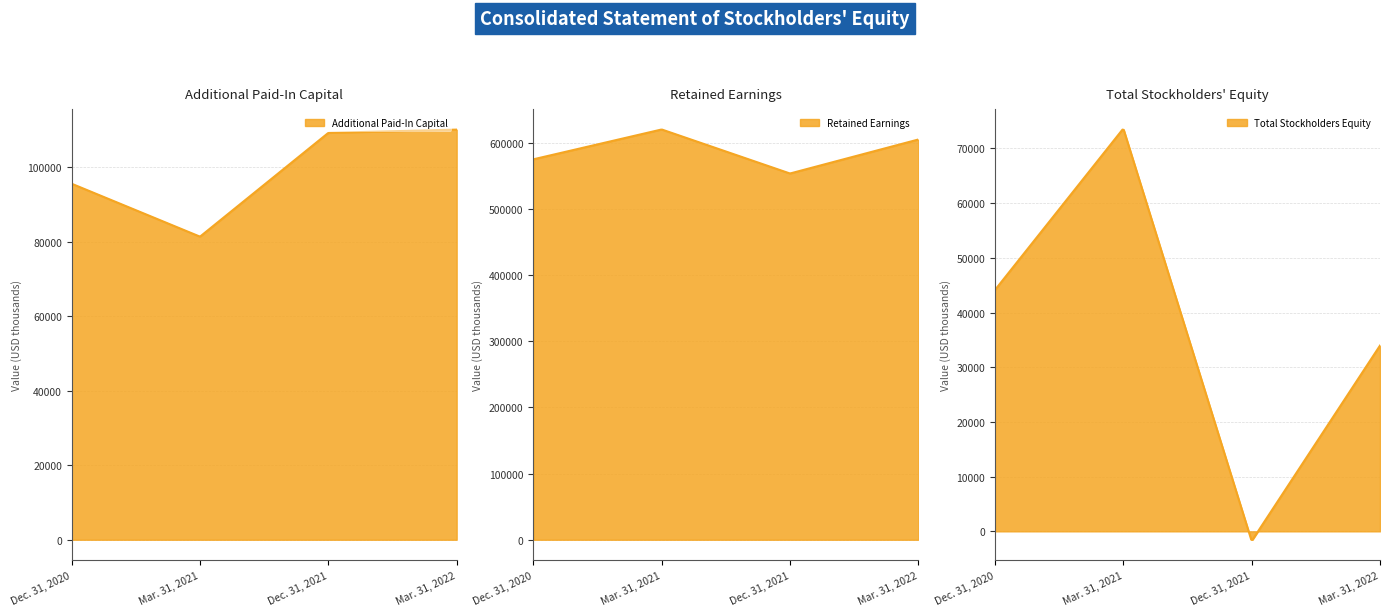

How many values in the Total Stockholders Equity series exceed 44132?

1